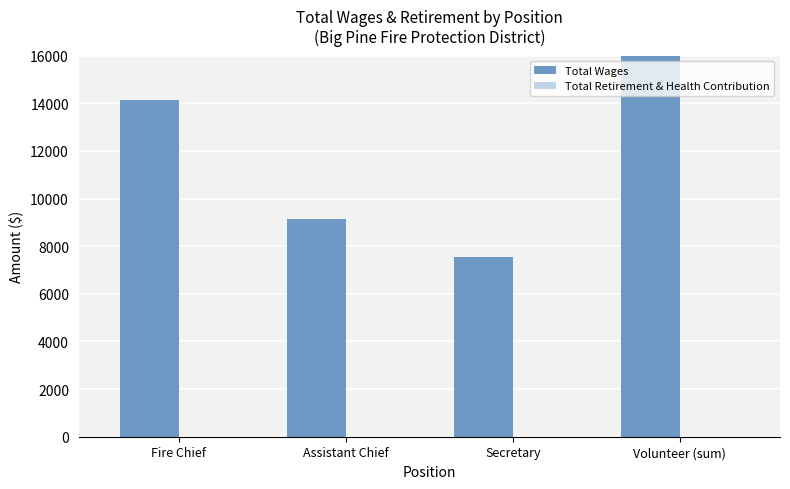

At which category is the sum across all series the highest?

Volunteer (sum)